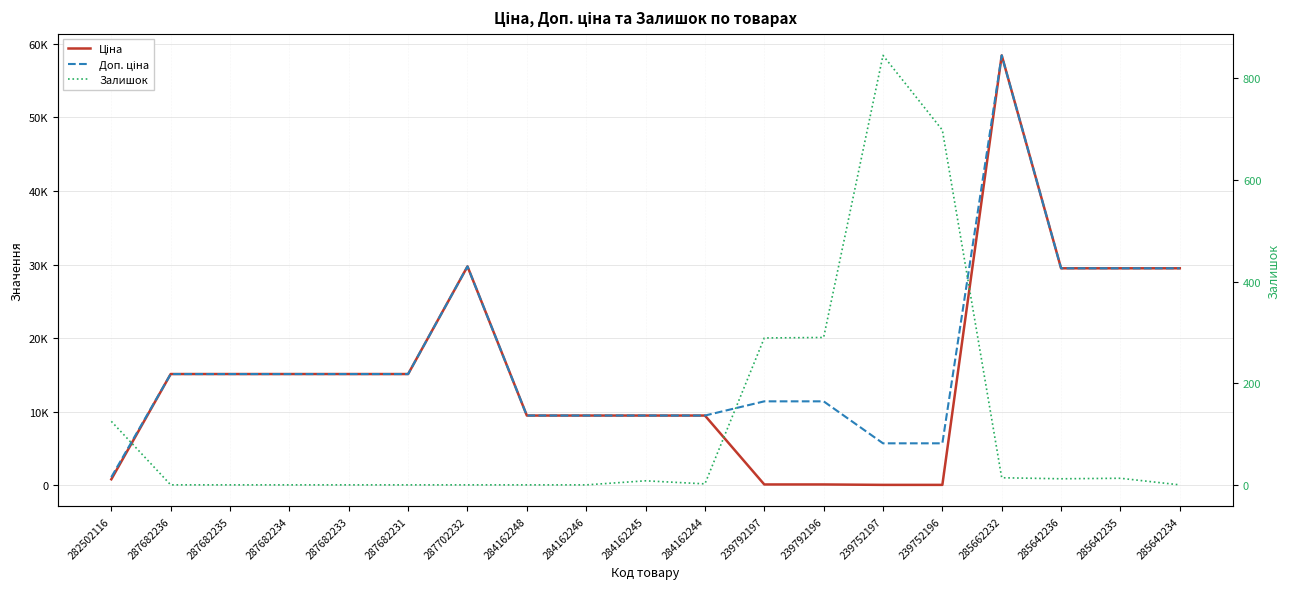

List the labels in order of Доп. ціна value, largest first.

285662232, 287702232, 285642236, 285642235, 285642234, 287682236, 287682235, 287682234, 287682233, 287682231, 239792197, 239792196, 284162248, 284162246, 284162245, 284162244, 239752197, 239752196, 282502116